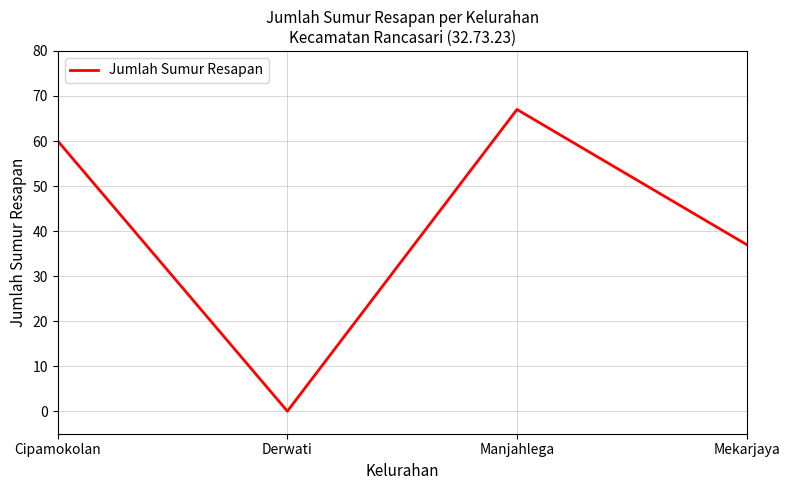

Where is the data nearest to the value 33?

Mekarjaya